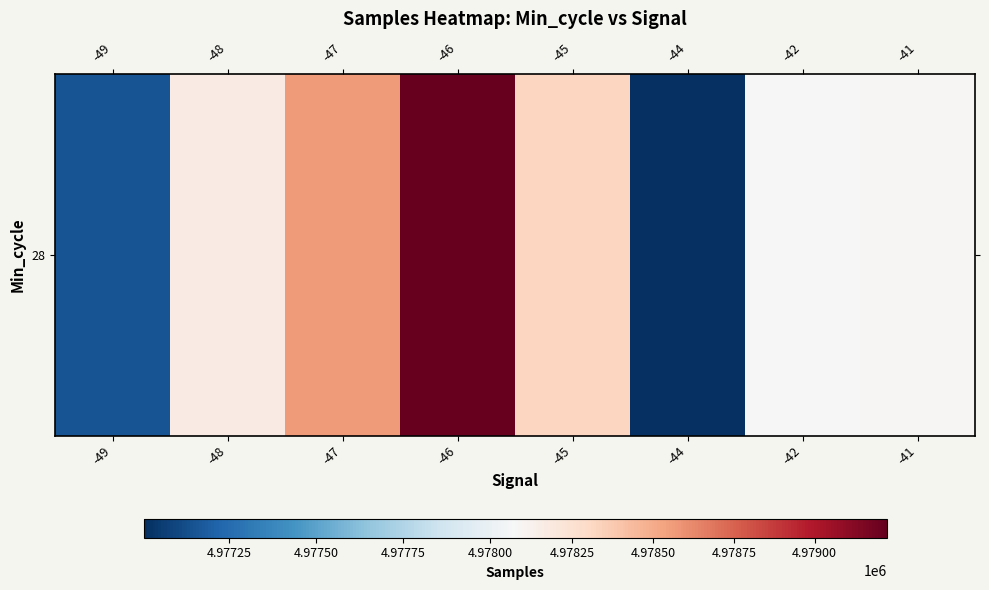

What is the smallest value displayed?

4977003.5